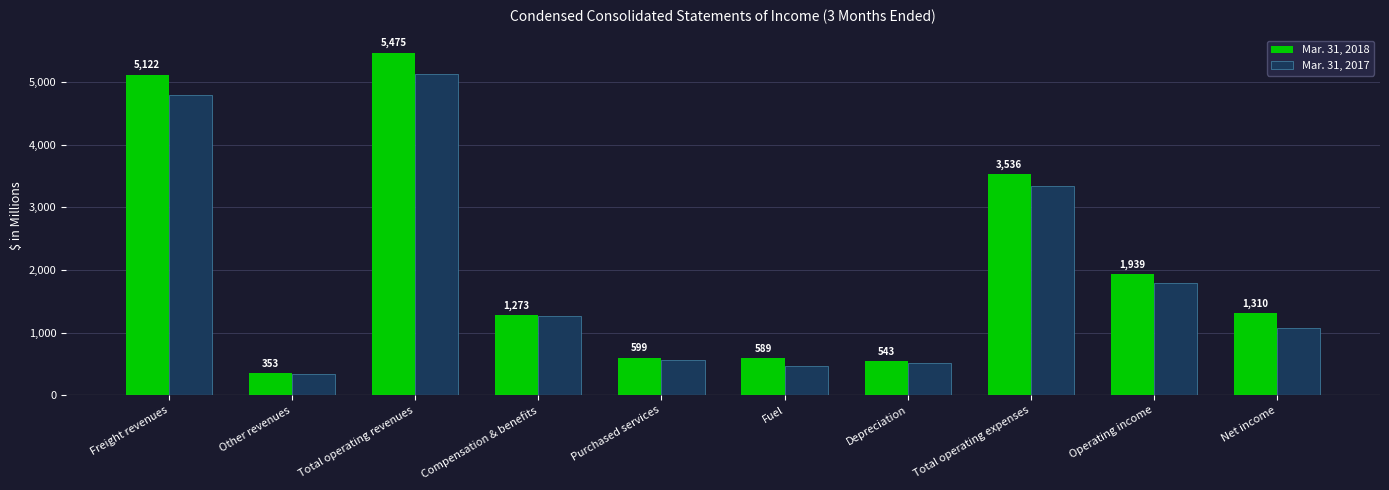

Rank the categories by Mar. 31, 2018 value from highest to lowest.

Total operating revenues, Freight revenues, Total operating expenses, Operating income, Net income, Compensation & benefits, Purchased services, Fuel, Depreciation, Other revenues